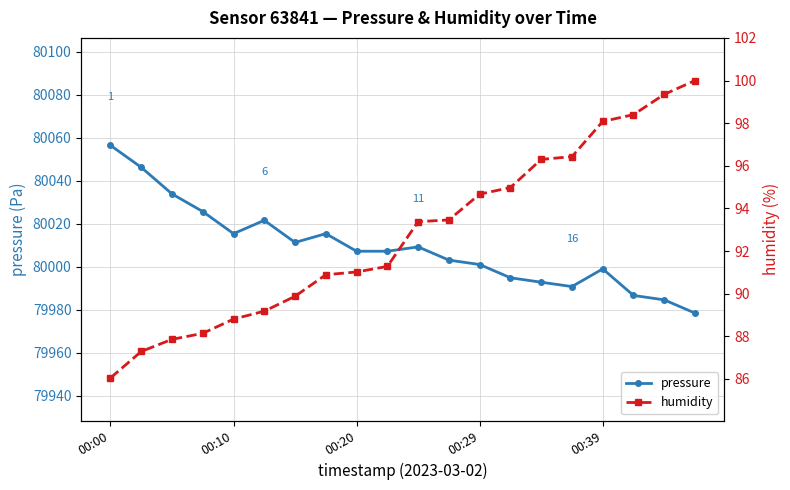

What is the highest value of the pressure series?

80056.4